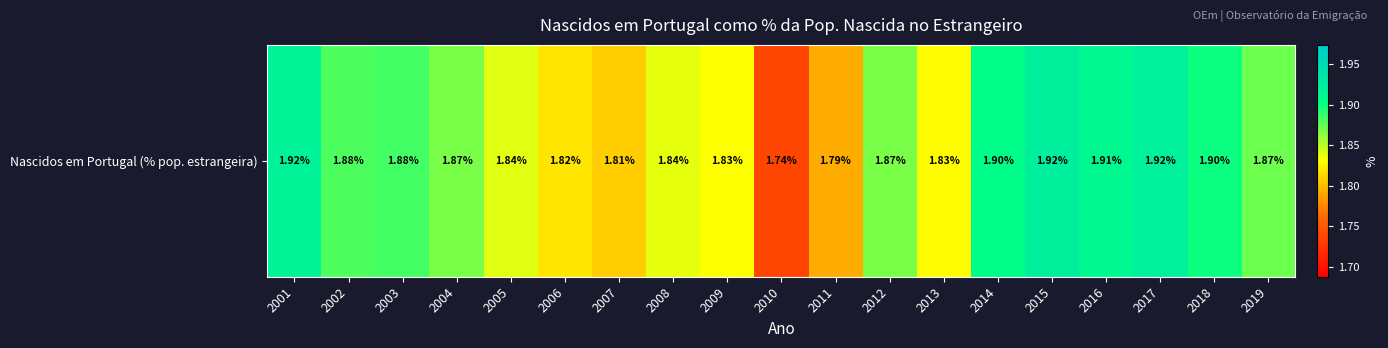

Rank the categories by value from highest to lowest.

2015, 2017, 2001, 2016, 2014, 2018, 2003, 2002, 2019, 2004, 2012, 2005, 2008, 2009, 2013, 2006, 2007, 2011, 2010